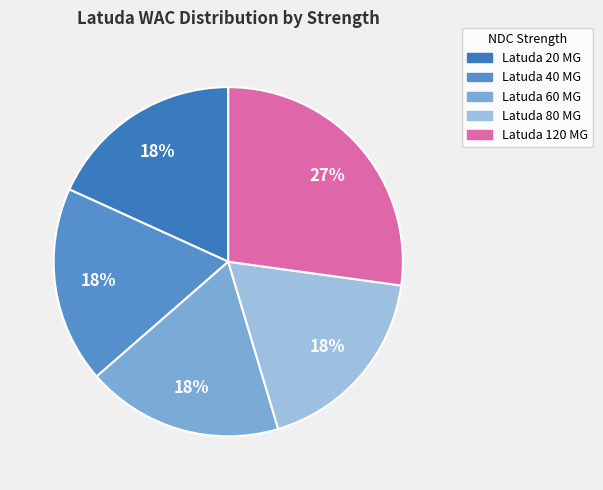

To the nearest percent, what portion does Latuda 80 MG represent?

18%